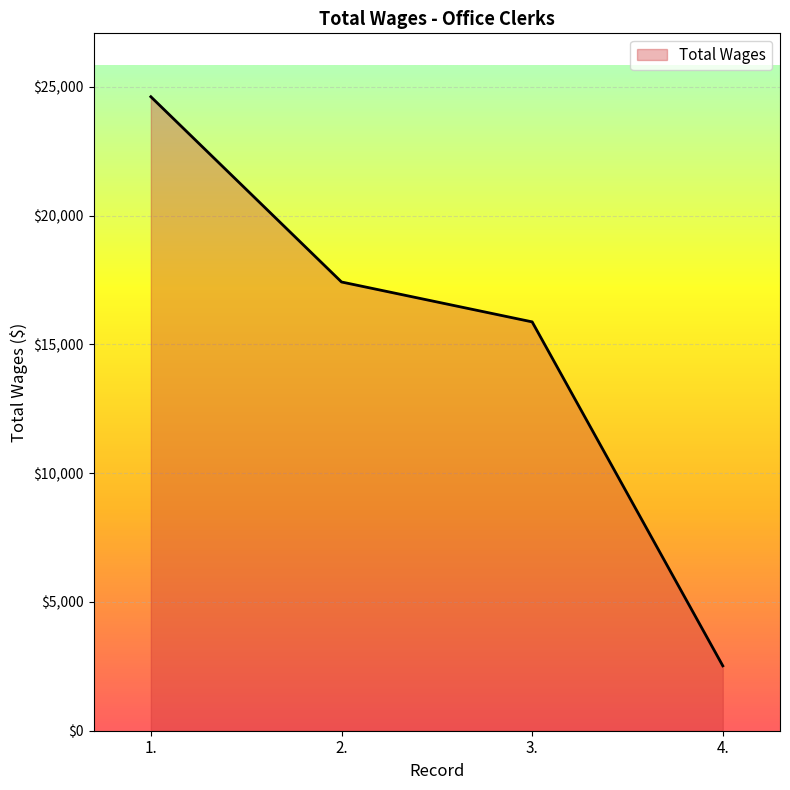

True or false: there are more than 1 points higher than both neighbors.

False